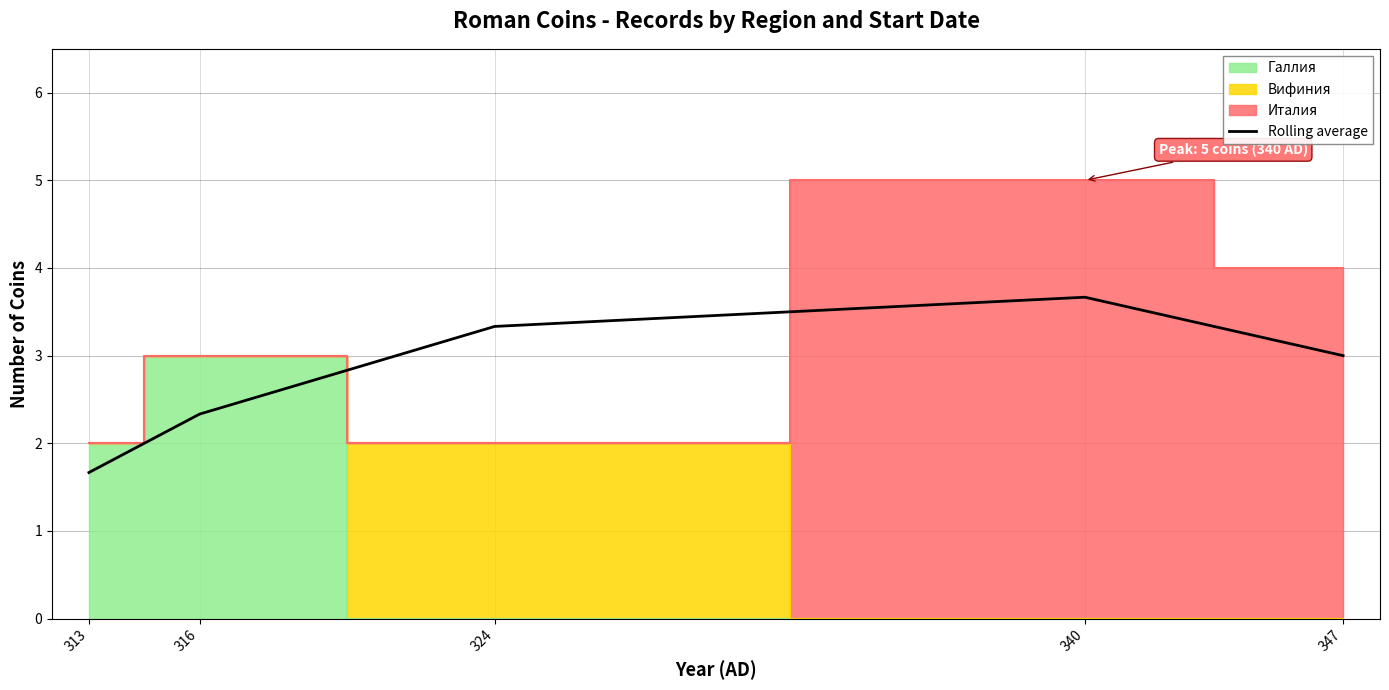

Approximately how many times larger is the value at 313 compared to 347?

0.6